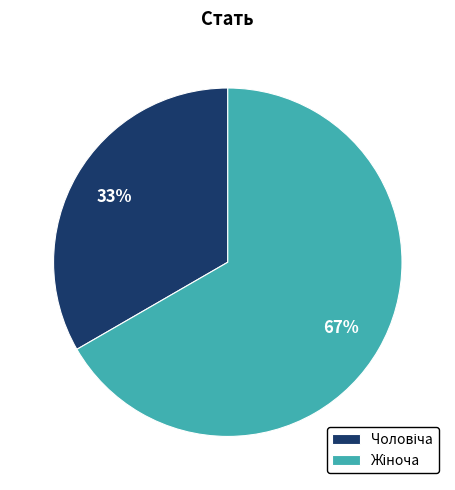

To the nearest percent, what is the average slice percentage?

50%